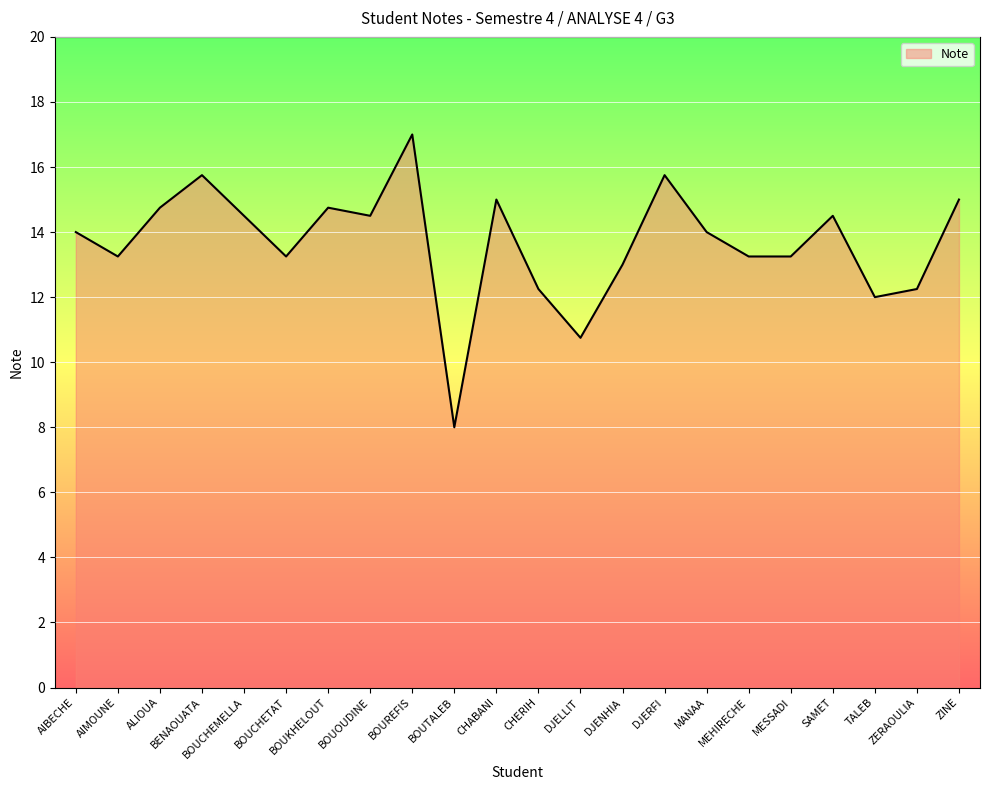

What is the smallest value displayed?

8.0